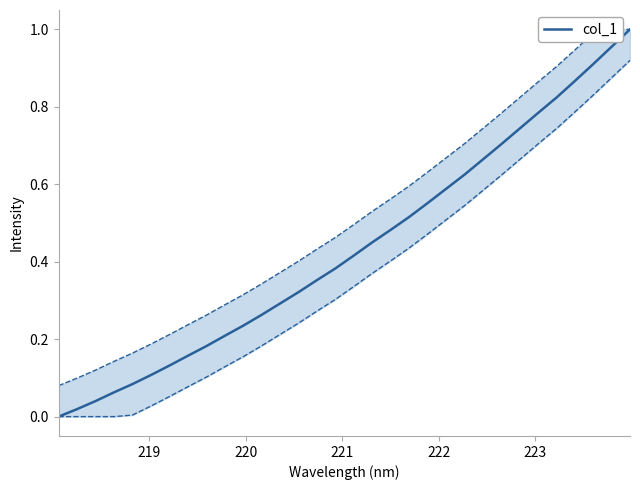

Reading left to right, extract all data points from this chart.

0.0	0.0	0.0	0.1	0.1	0.1	0.1	0.2	0.2	0.2	0.2	0.3	0.3	0.3	0.4	0.4	0.4	0.4	0.5	0.5	0.6	0.6	0.6	0.7	0.7	0.7	0.8	0.8	0.9	0.9	1.0	1.0